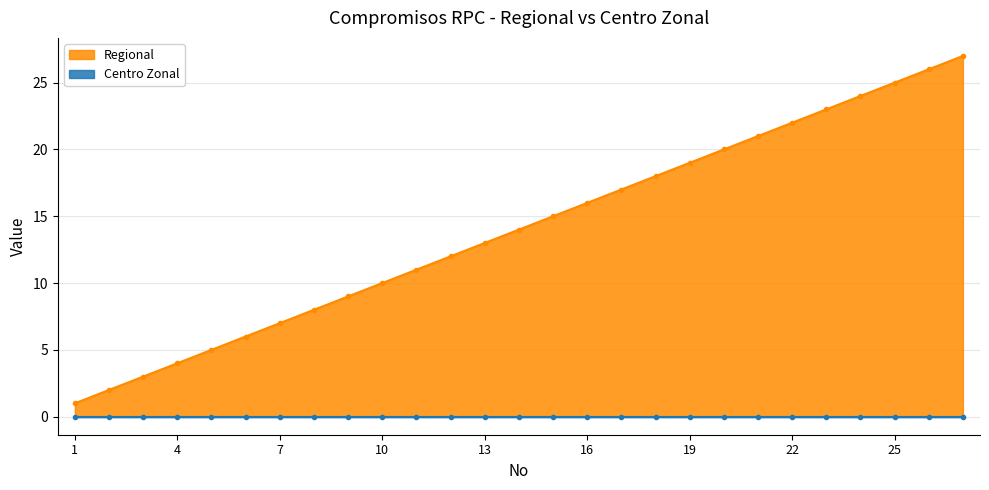

Is it true that the value at 17 is 17?

True